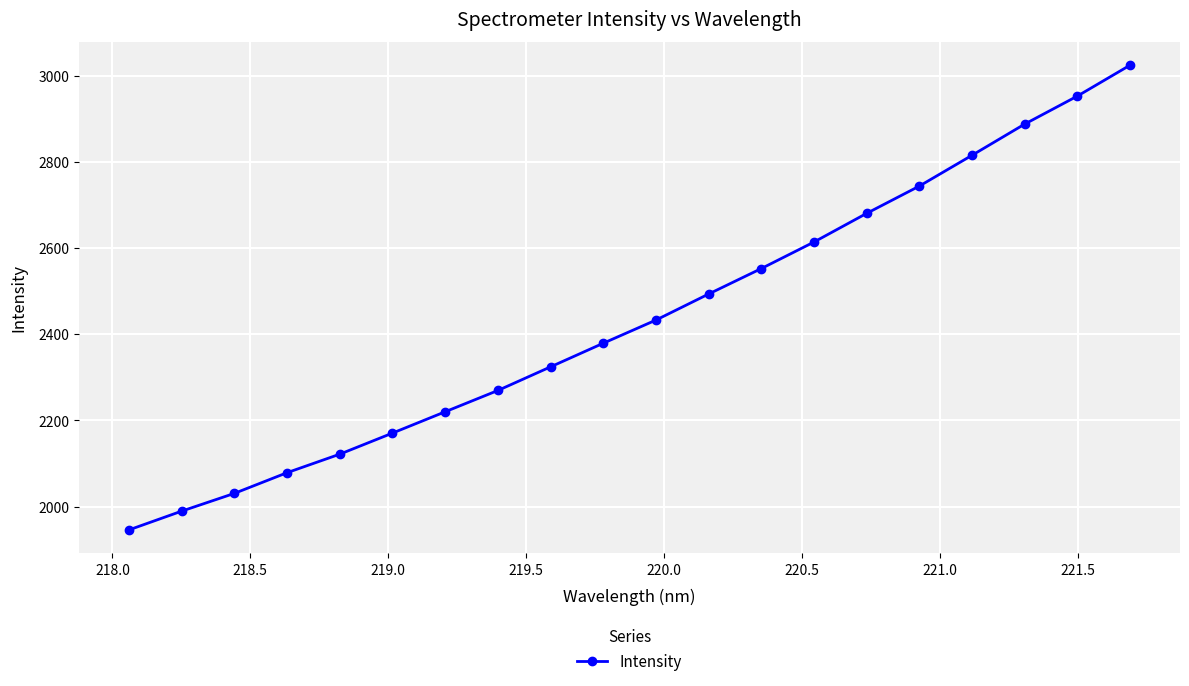

Is this an area chart (filled region under the line)?

No